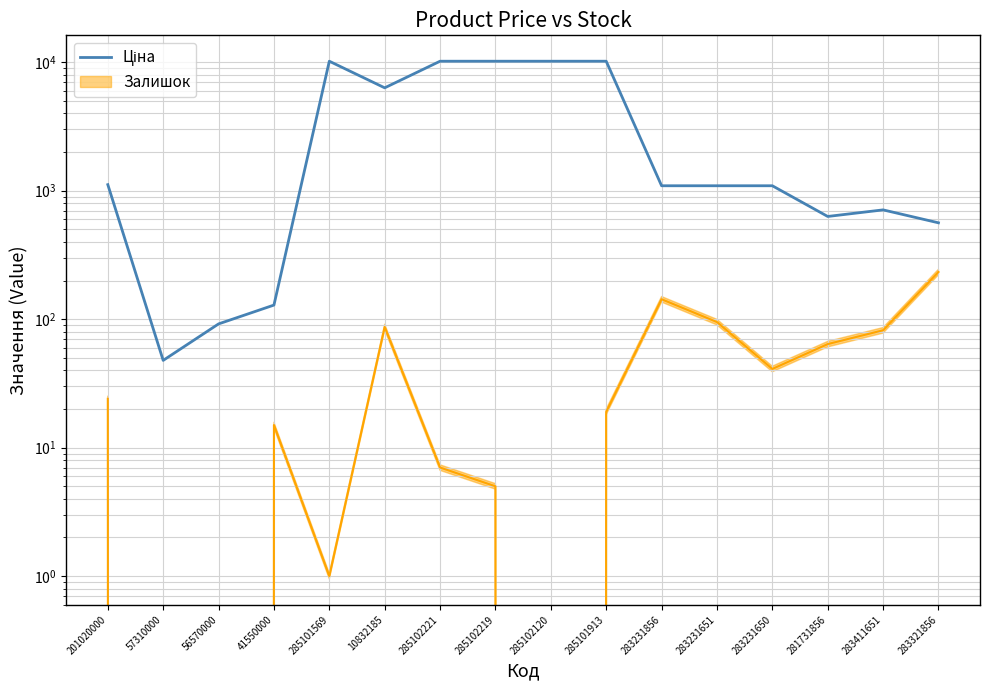

Reading left to right, list all the values displayed in this chart.

1115.5	47.8	91.9	128.8	10196.7	6328.7	10196.7	10196.7	10196.7	10196.7	1093.5	1093.5	1093.5	630.7	709.7	562.8